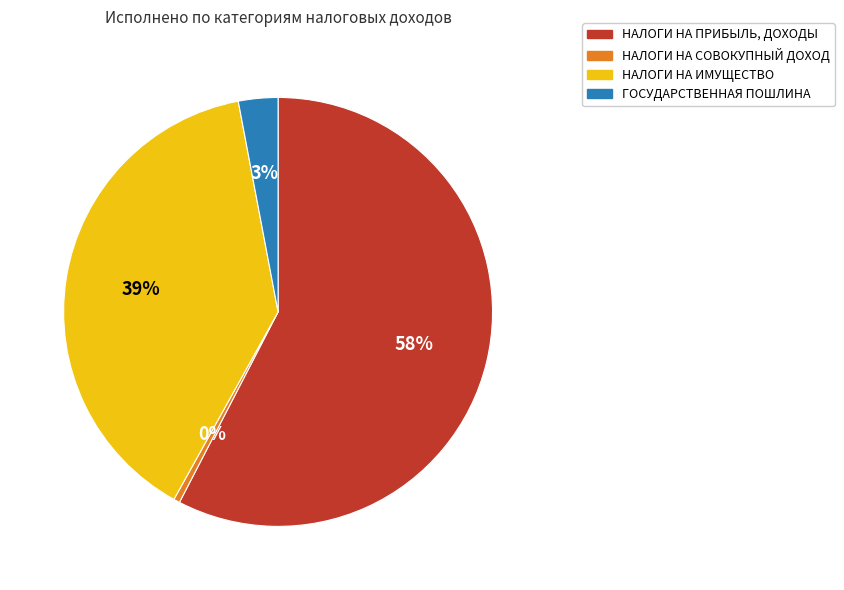

What is the largest slice in the pie chart?

НАЛОГИ НА ПРИБЫЛЬ, ДОХОДЫ